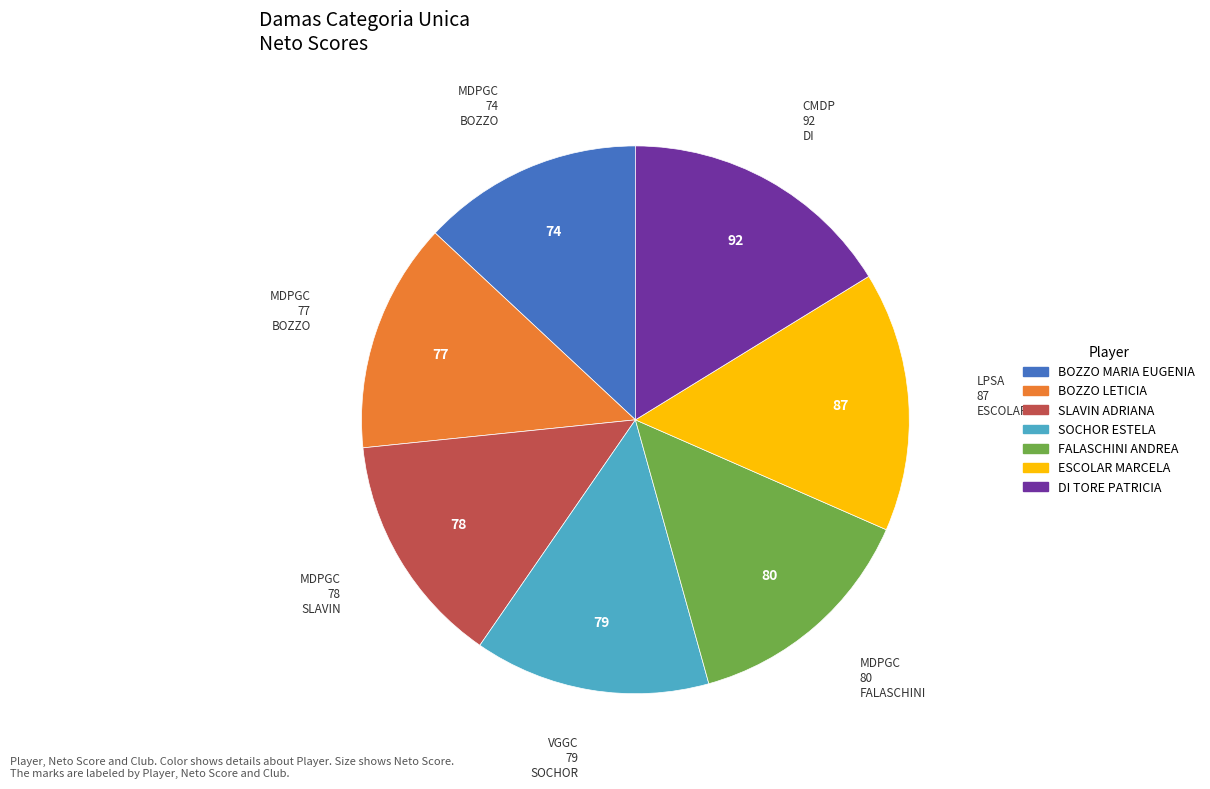

Count the number of slices in the pie.

7